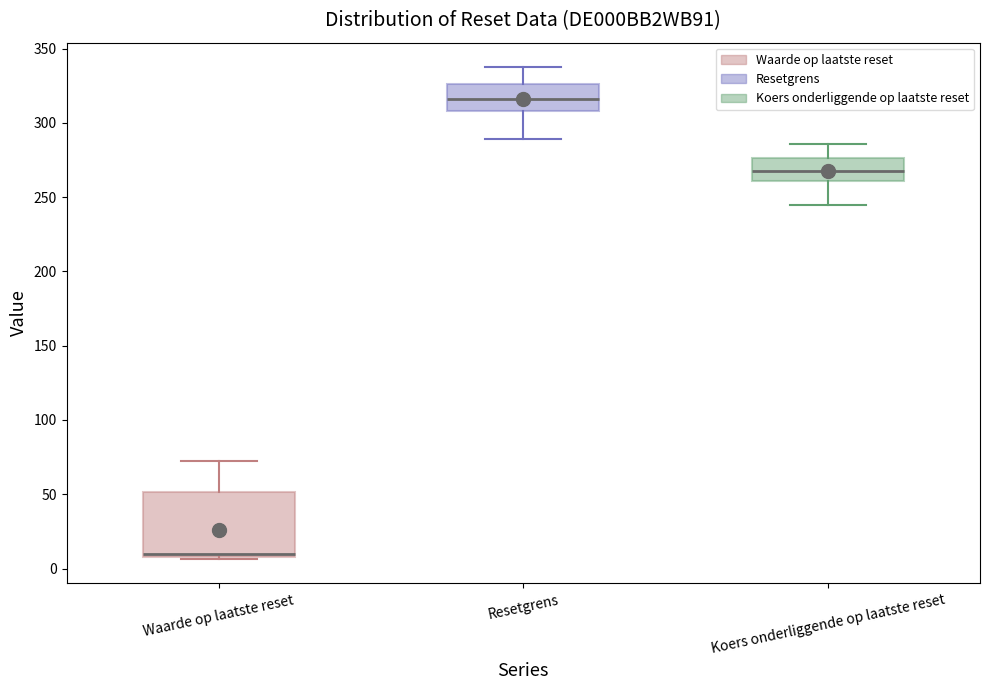

Which box's median line is the highest?

Resetgrens